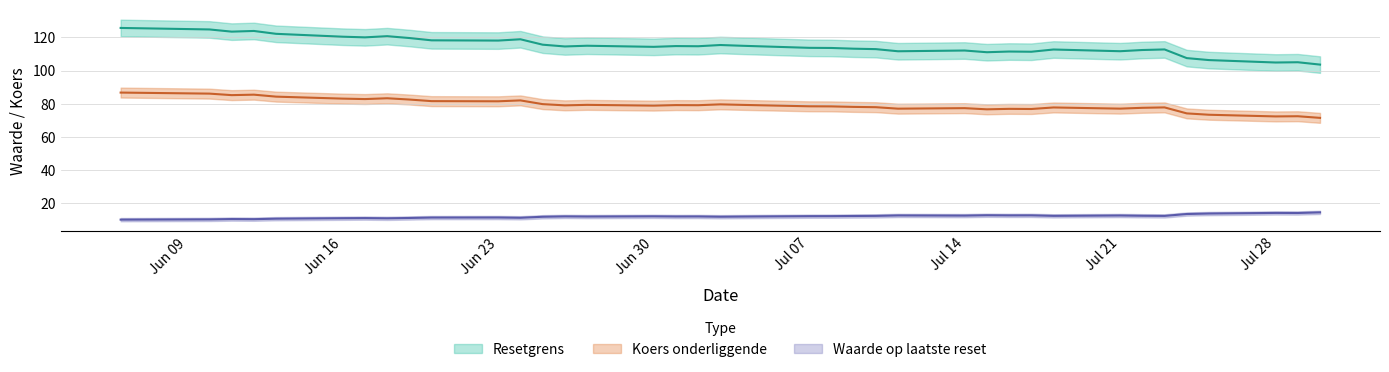

Is this an area chart (filled region under the line)?

No